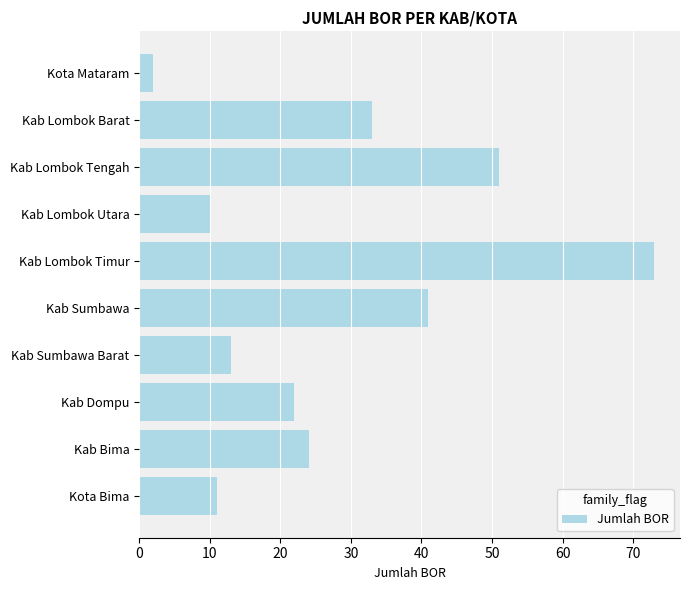

What is the value of the 7th bar from the top?

13